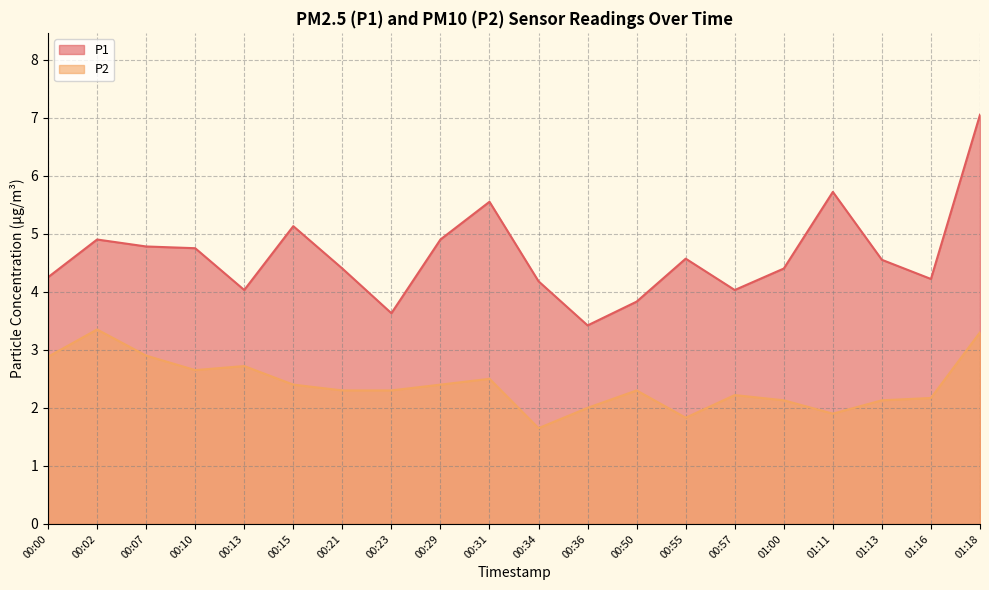

How many lines are shown in the chart?

2